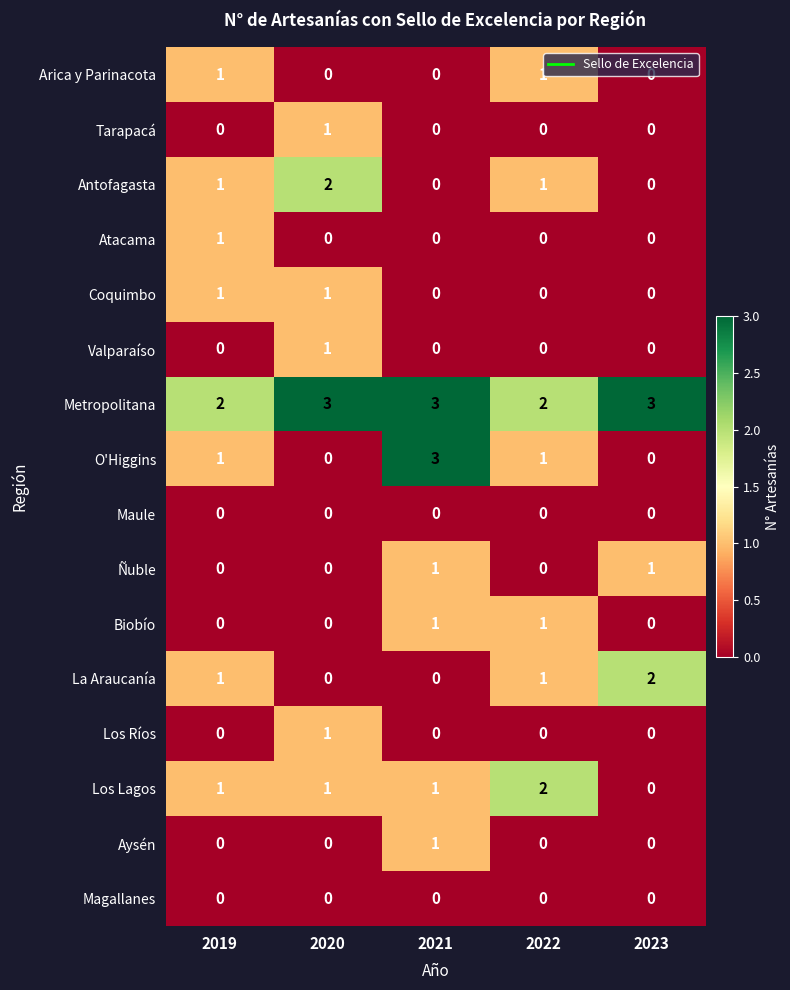

Which series has the largest total across all categories?

Metropolitana